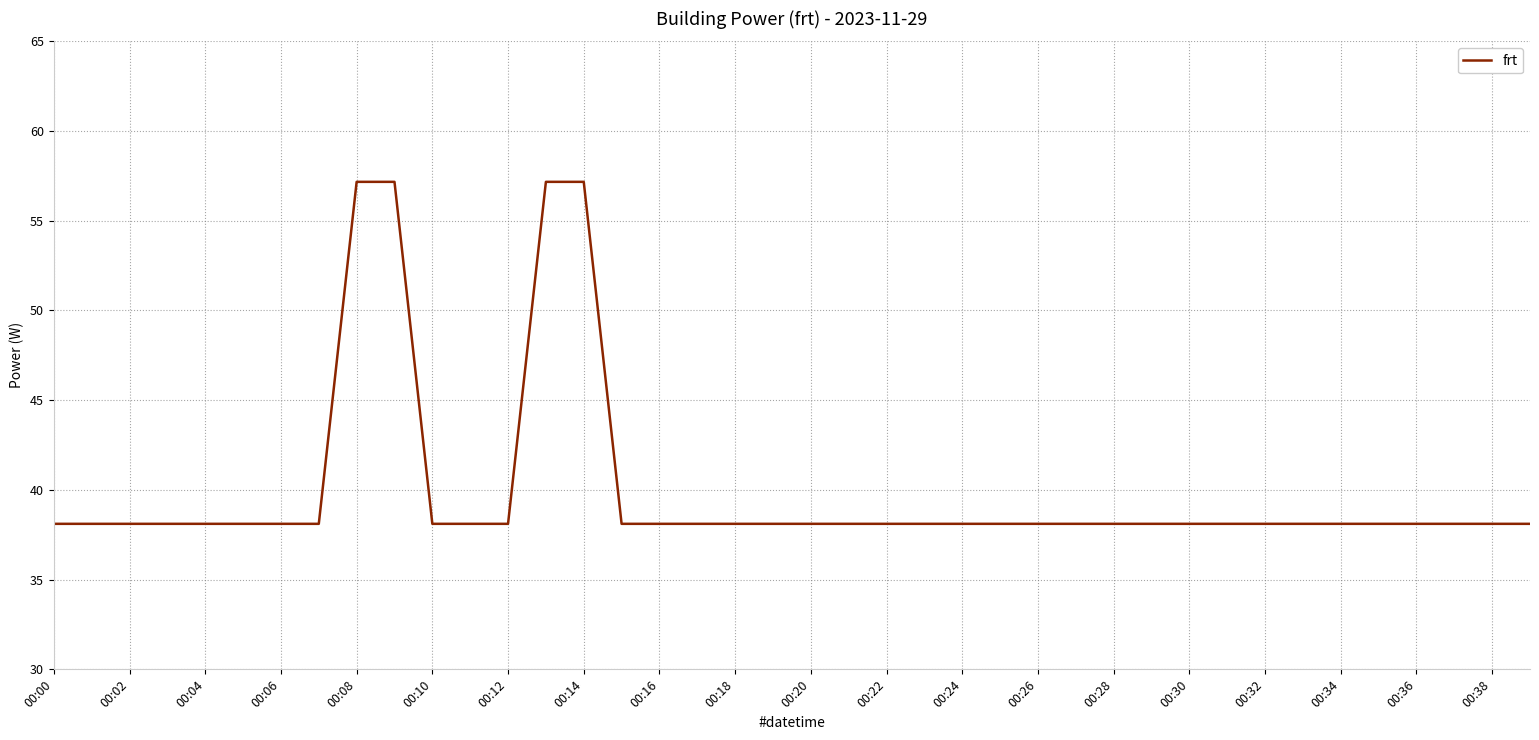

What is the maximum value shown in the chart?

57.2